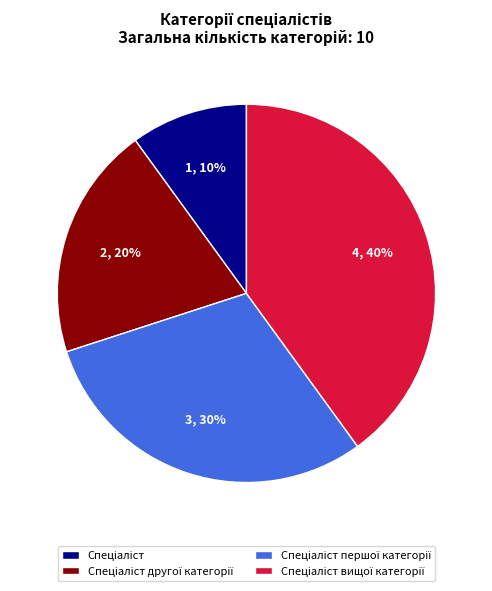

Does any single category account for the majority?

No